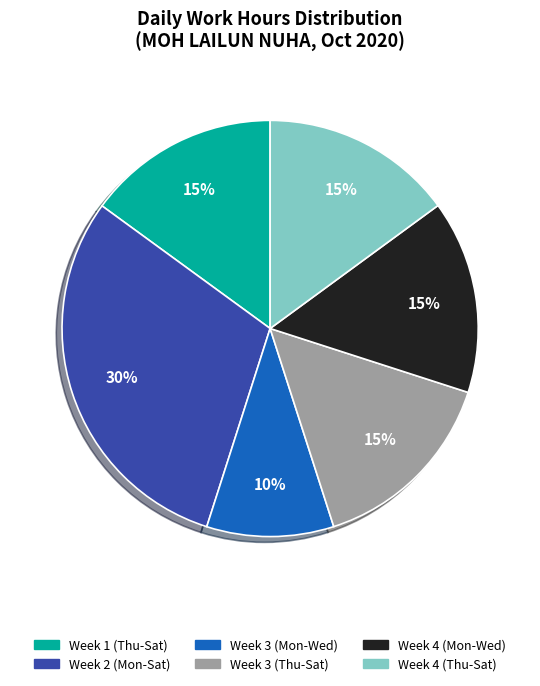

How many slices are in this pie chart?

6